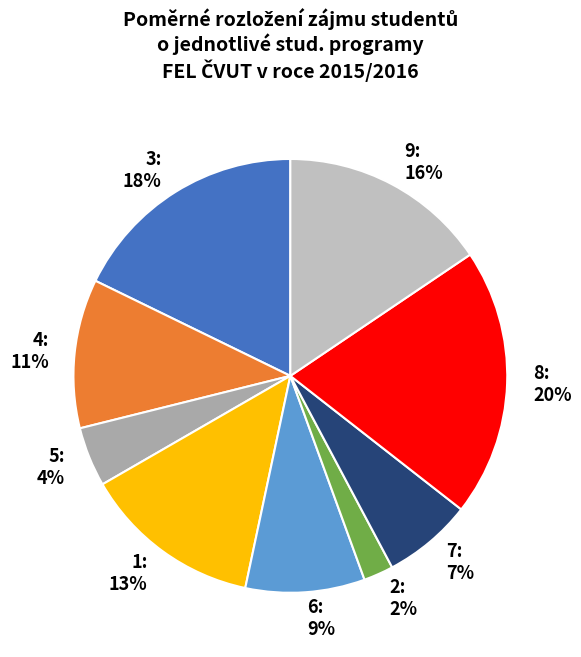

Rank the categories by value from lowest to highest.

2, 5, 7, 6, 4, 1, 9, 3, 8